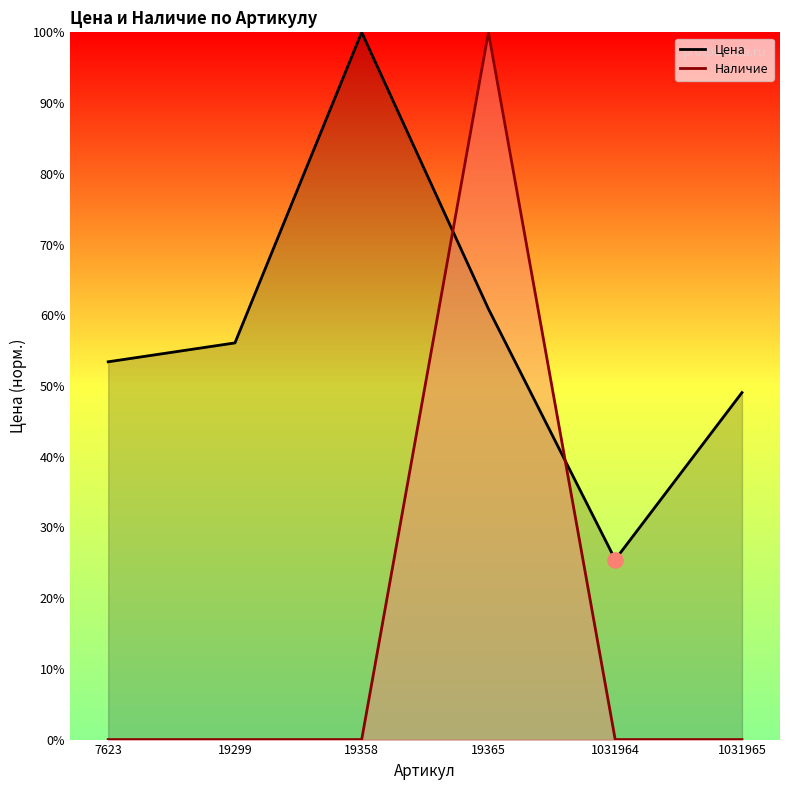

Is the value of Наличие at 1031964 greater than the value of Цена at 19299?

No